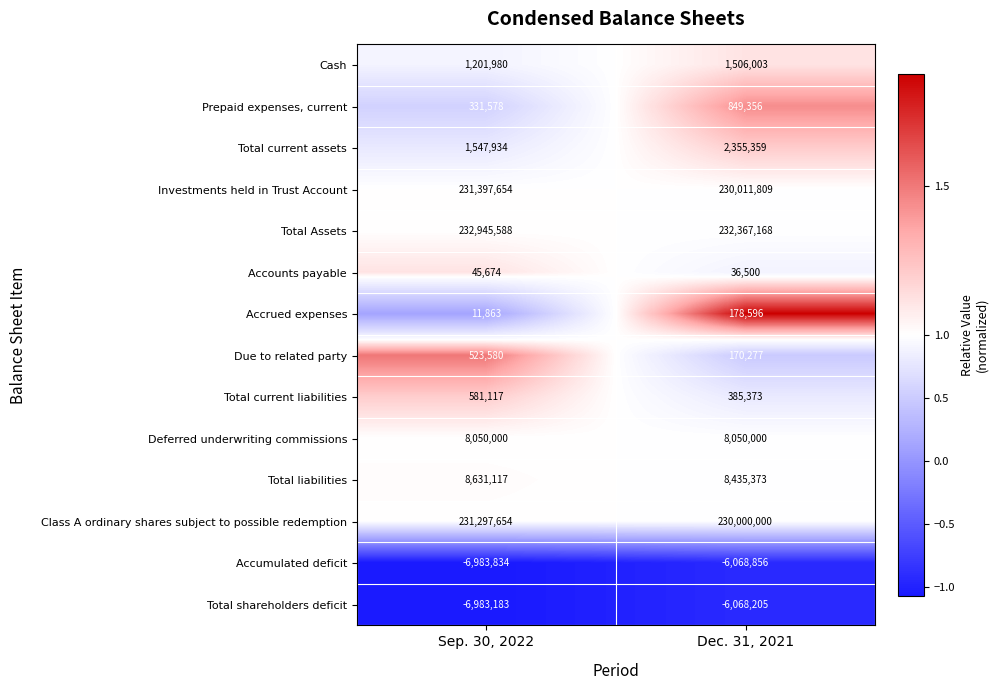

What is the difference between the Total current liabilities values at Dec. 31, 2021 and Sep. 30, 2022?

195744